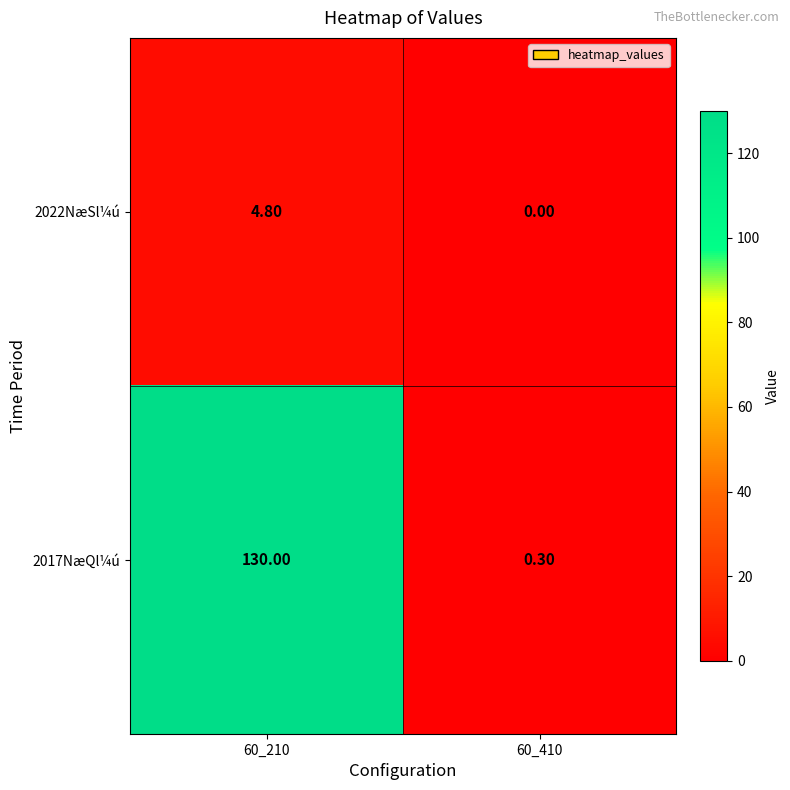

What is the difference between the 2017NæQl¼ú values at 60_210 and 60_410?

129.7